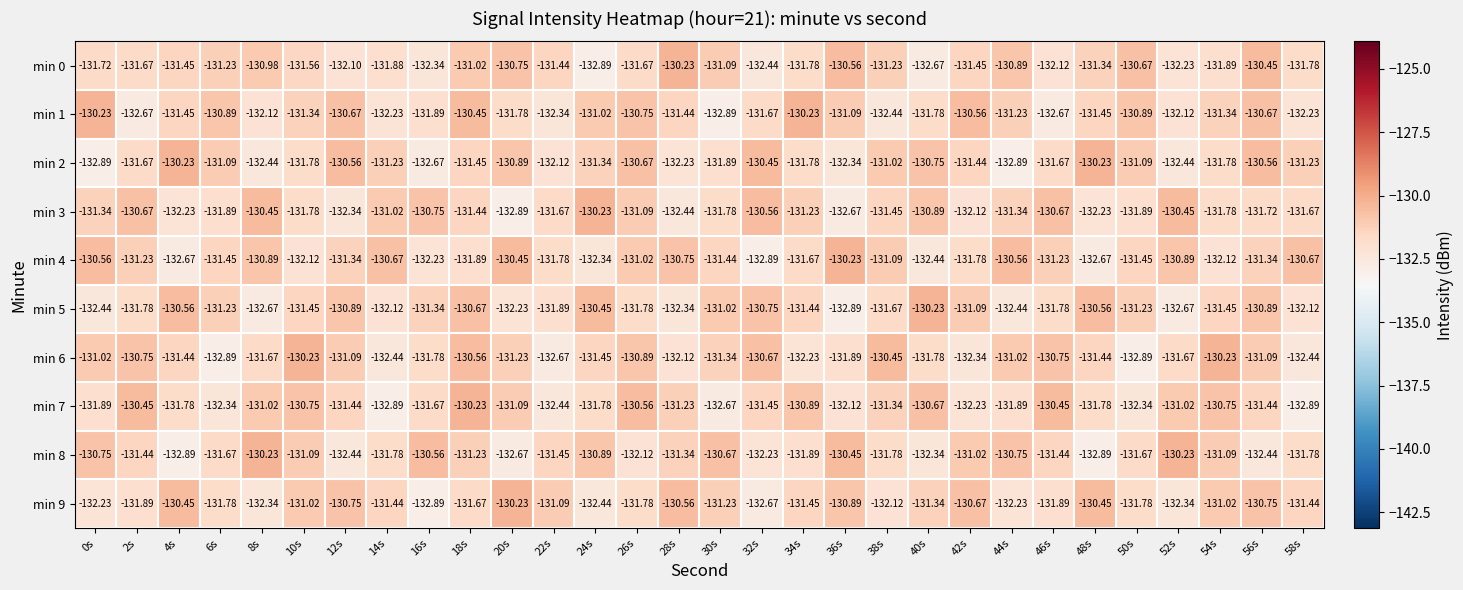

What is the difference between the highest and lowest values at 0s?

2.7